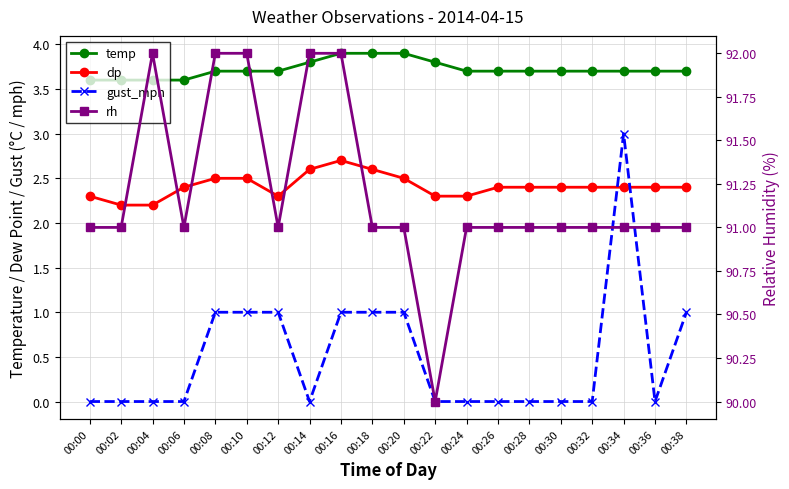

How many rh values are between 91 and 92?

19